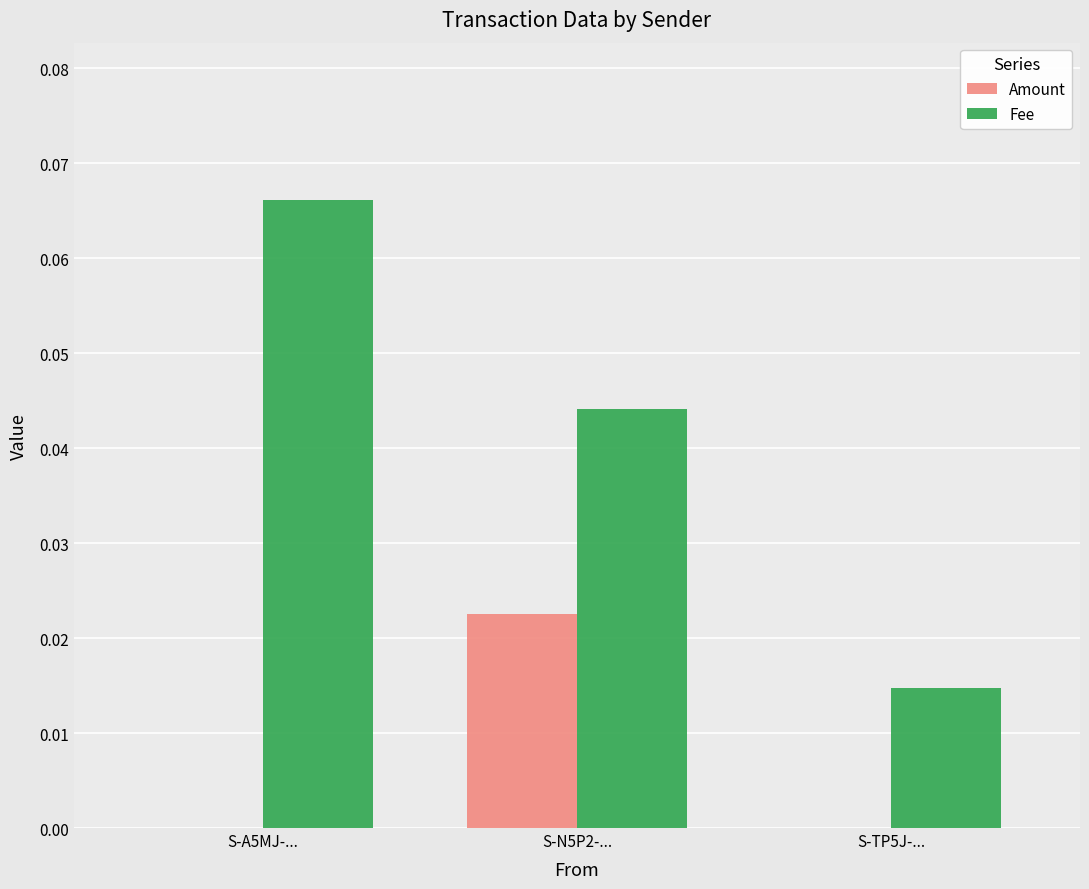

True or false: Fee has a value of 0.0 at S-A5MJ-....

False